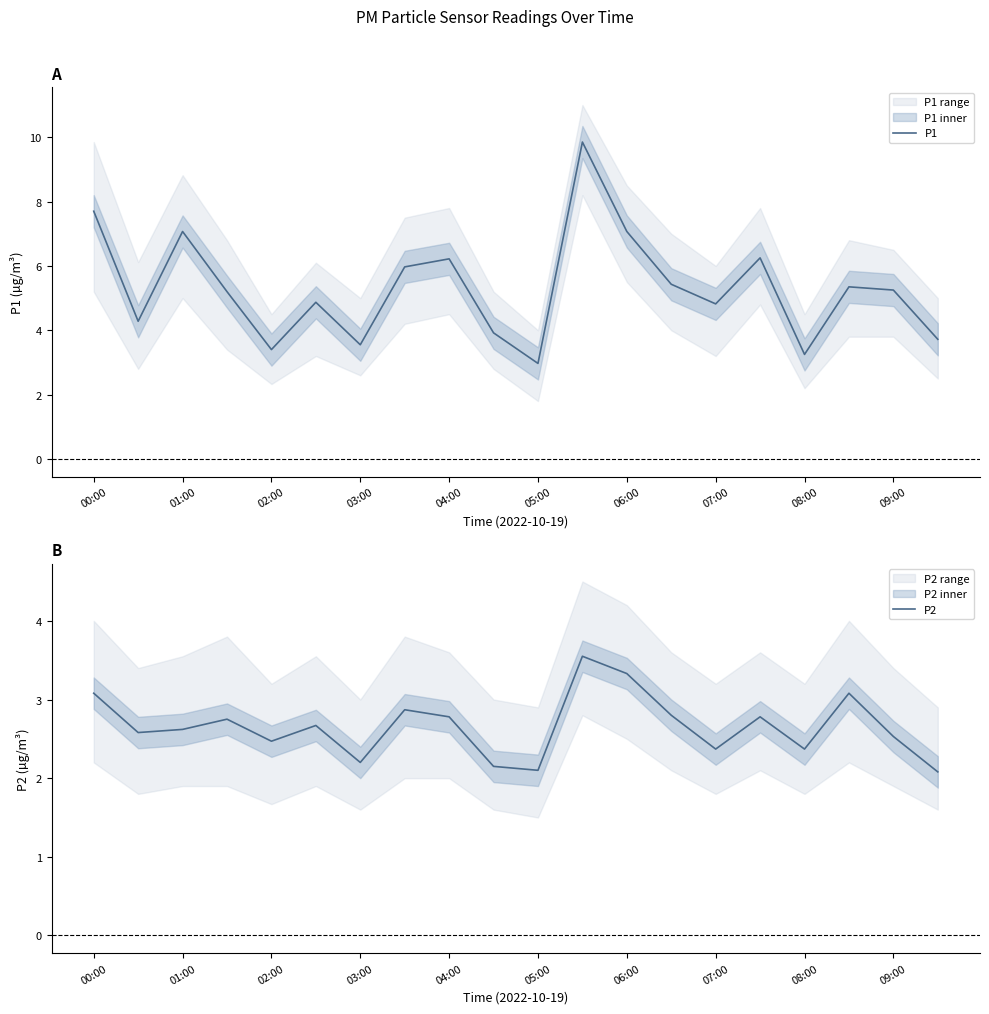

List the series in order of their peak value, lowest first.

P2, P1